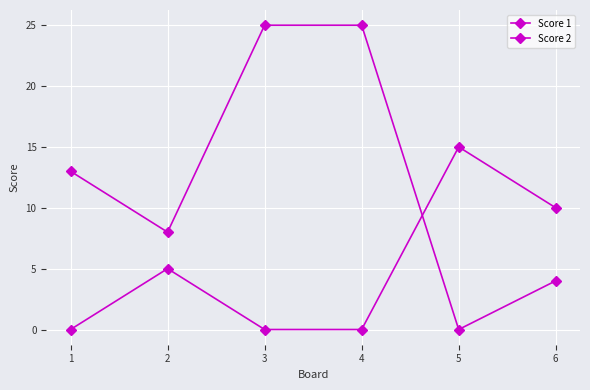

How many series are shown in this chart?

2